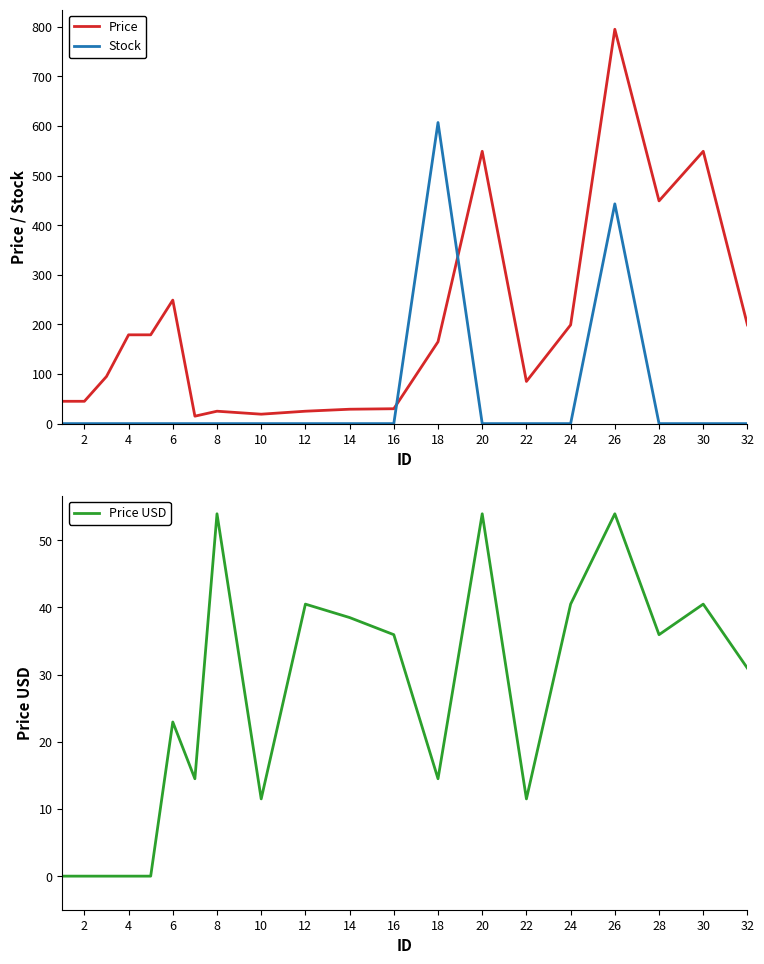

Where is Price USD nearest to the value 26?

6